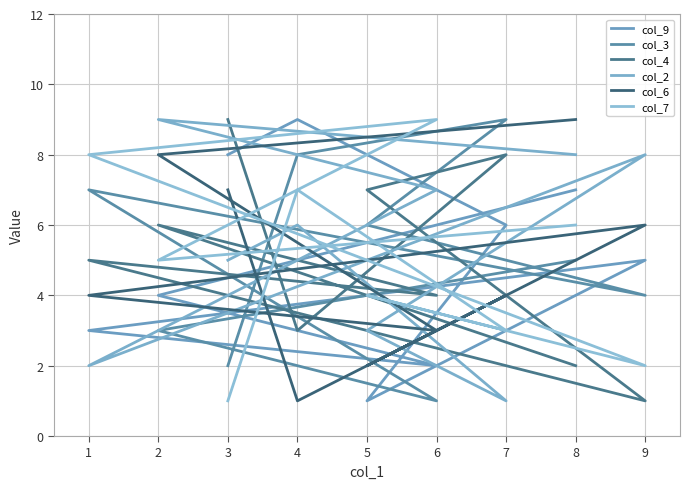

What is the value of the col_2 point at the 1st from the left?

8